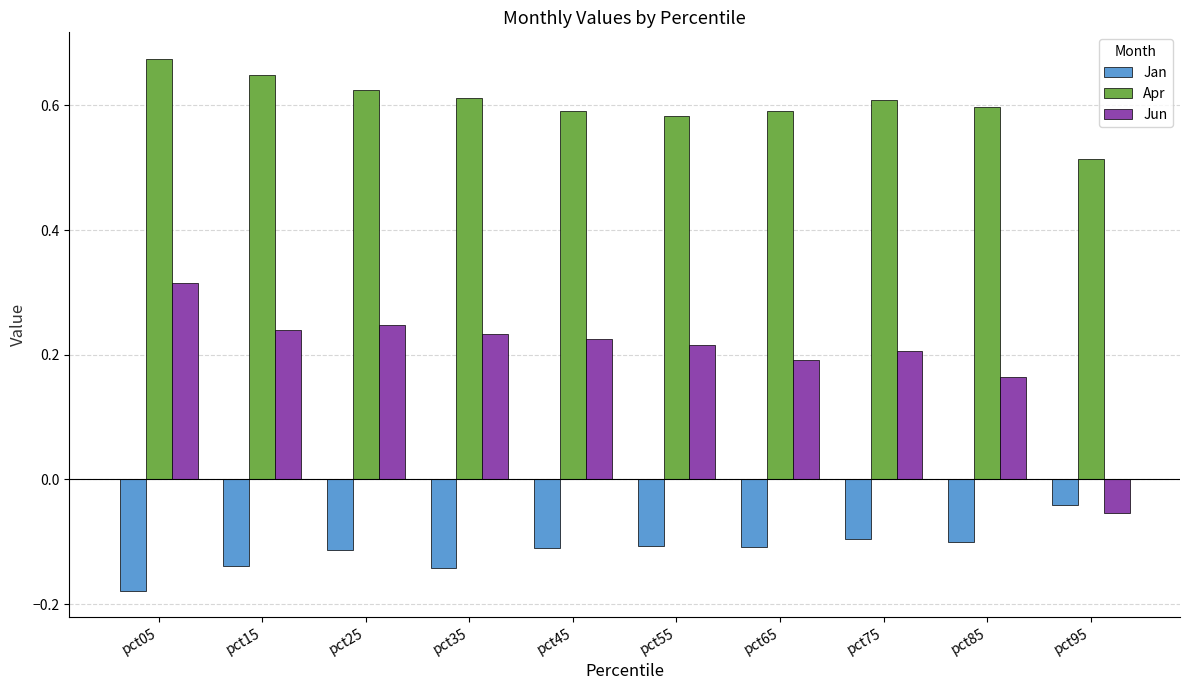

Rank the series by their average value, from lowest to highest.

Jan, Jun, Apr